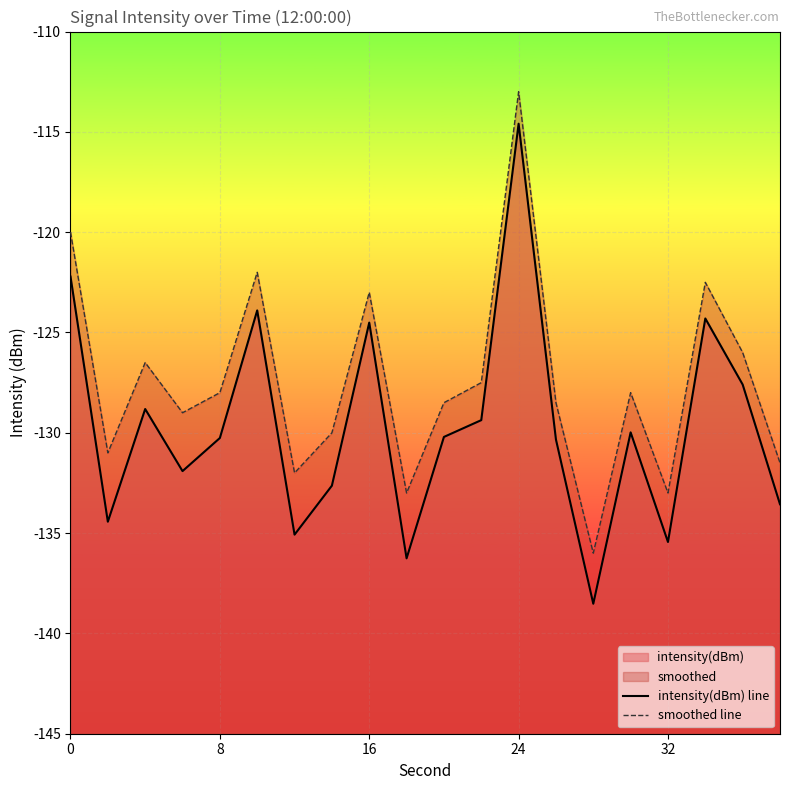

True or false: intensity(dBm) line and smoothed line cross at least once.

False